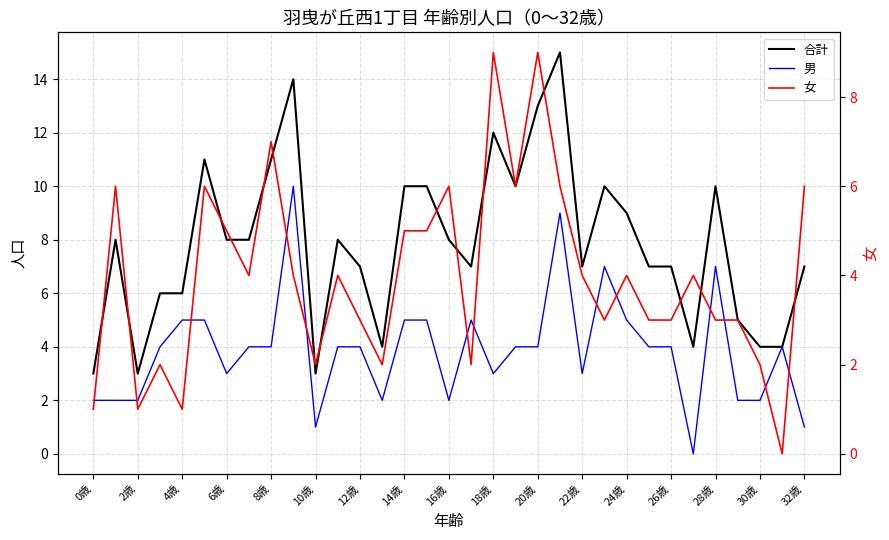

What is the label of the 11th point from the right?

22歳